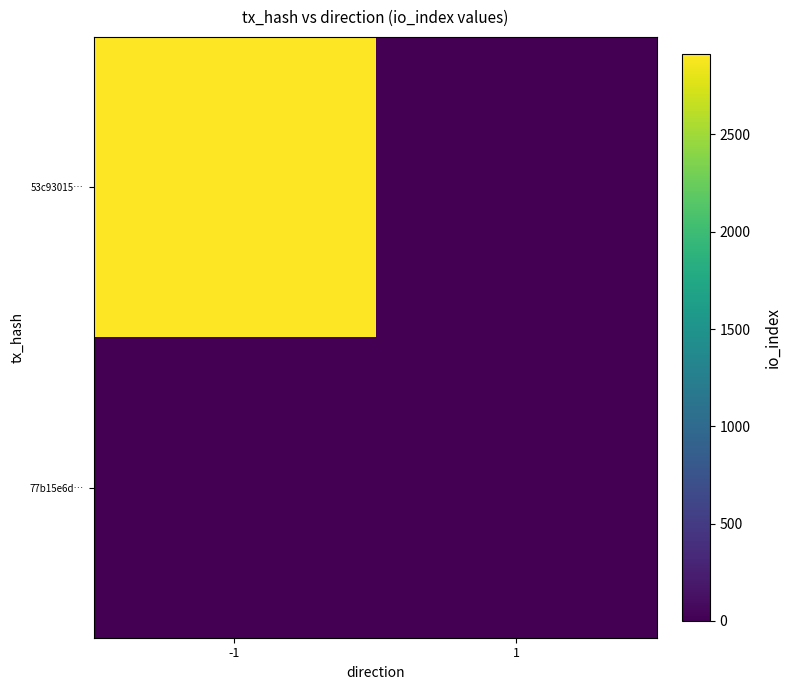

Reading right to left, what are all the values shown in this chart?

53c93015…: 1=0	-1=2915
77b15e6d…: 1=0	-1=0